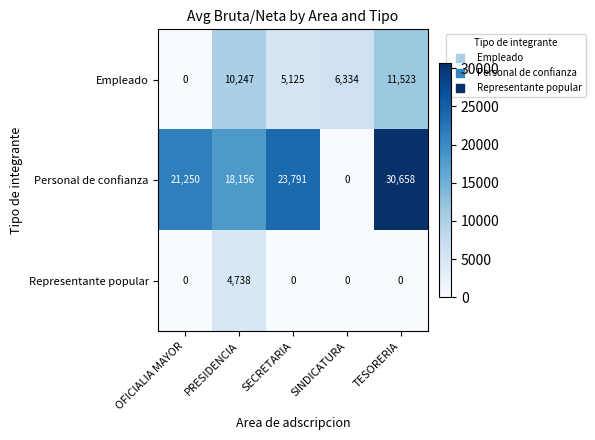

List the series in order of their overall mean, highest first.

Personal de confianza, Empleado, Representante popular